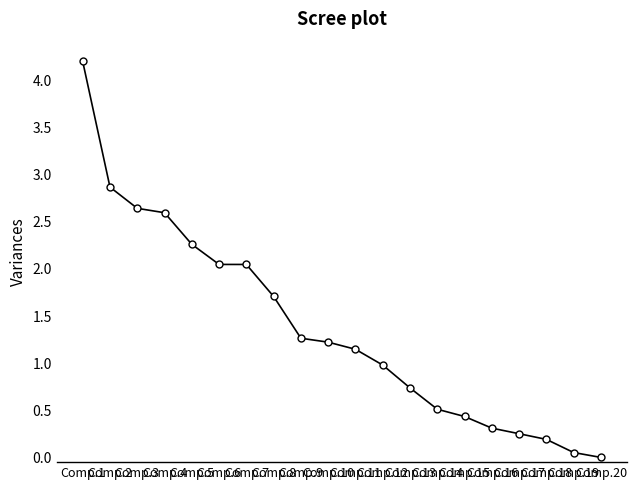

What is the sum of all values?

27.5